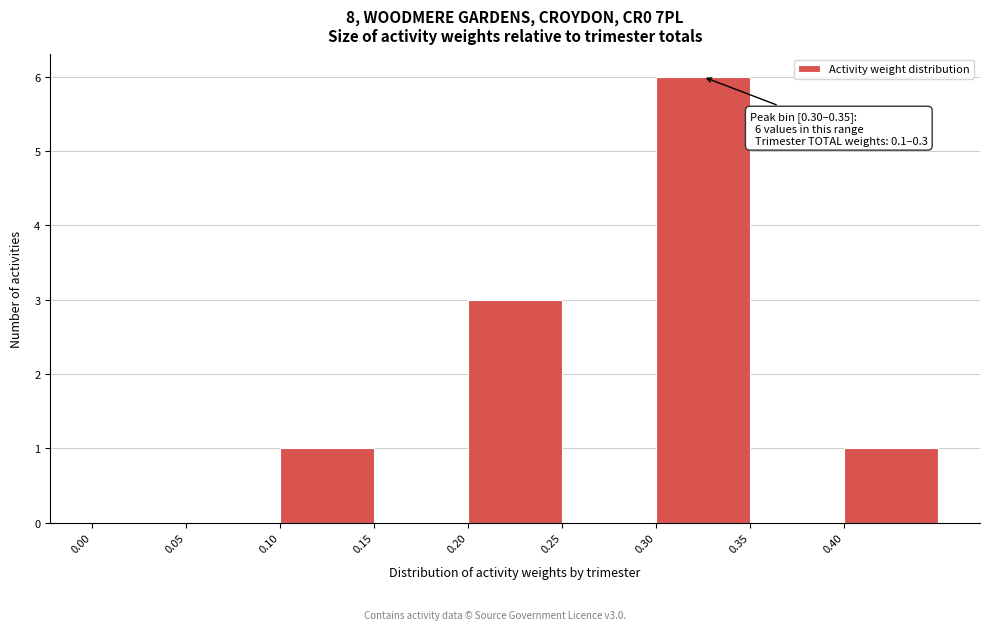

Which range on the x-axis has the tallest bar?

0.30 to 0.35